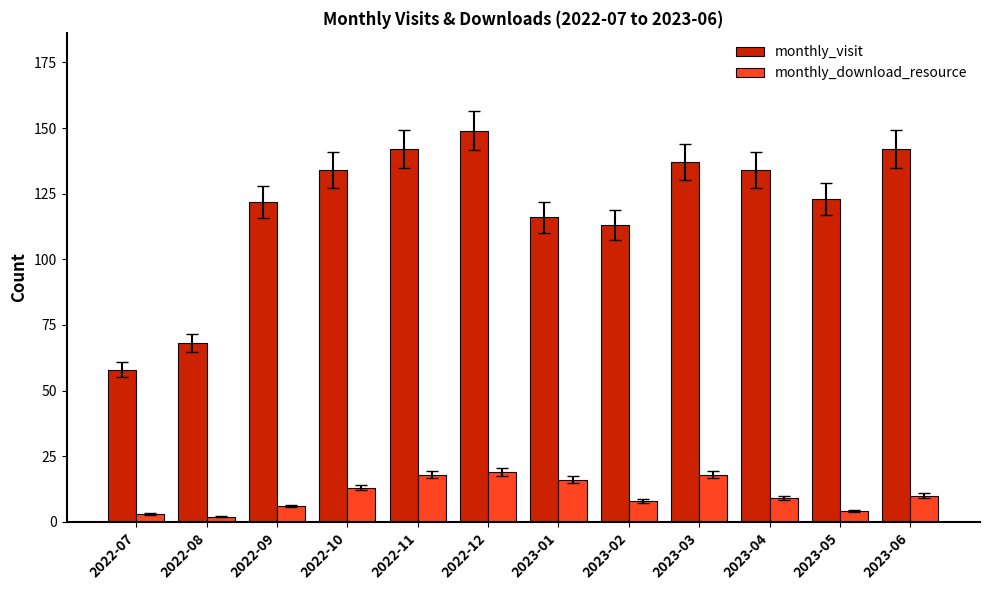

What is the label of the 6th bar from the left?

2022-12